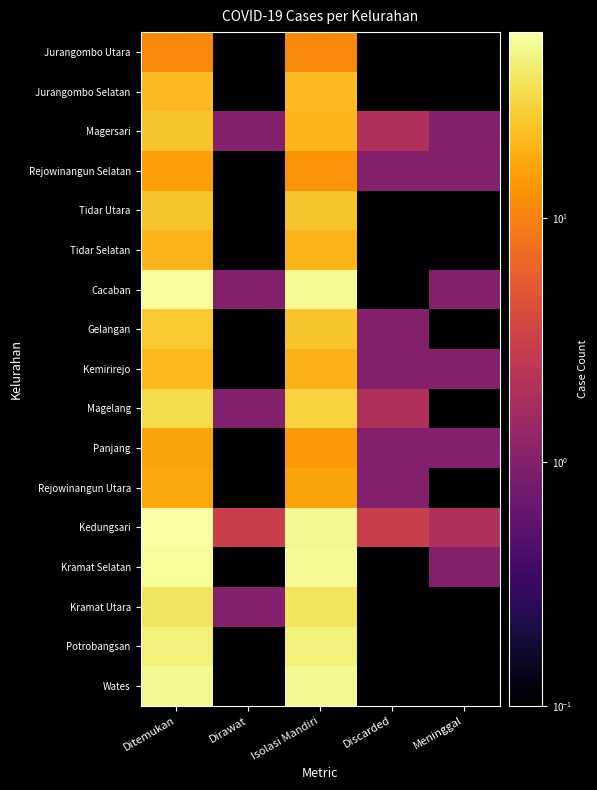

Reading left to right, list all the values displayed in this chart.

Jurangombo Utara: Ditemukan=11.0	Dirawat=0.1	Isolasi Mandiri=11.0	Discarded=0.1	Meninggal=0.1
Jurangombo Selatan: Ditemukan=22.0	Dirawat=0.1	Isolasi Mandiri=22.0	Discarded=0.1	Meninggal=0.1
Magersari: Ditemukan=24.0	Dirawat=1.0	Isolasi Mandiri=20.0	Discarded=2.0	Meninggal=1.0
Rejowinangun Selatan: Ditemukan=15.0	Dirawat=0.1	Isolasi Mandiri=13.0	Discarded=1.0	Meninggal=1.0
Tidar Utara: Ditemukan=24.0	Dirawat=0.1	Isolasi Mandiri=24.0	Discarded=0.1	Meninggal=0.1
Tidar Selatan: Ditemukan=20.0	Dirawat=0.1	Isolasi Mandiri=20.0	Discarded=0.1	Meninggal=0.1
Cacaban: Ditemukan=54.0	Dirawat=1.0	Isolasi Mandiri=52.0	Discarded=0.1	Meninggal=1.0
Gelangan: Ditemukan=25.0	Dirawat=0.1	Isolasi Mandiri=24.0	Discarded=1.0	Meninggal=0.1
Kemirirejo: Ditemukan=21.0	Dirawat=0.1	Isolasi Mandiri=19.0	Discarded=1.0	Meninggal=1.0
Magelang: Ditemukan=32.0	Dirawat=1.0	Isolasi Mandiri=29.0	Discarded=2.0	Meninggal=0.1
Panjang: Ditemukan=16.0	Dirawat=0.1	Isolasi Mandiri=14.0	Discarded=1.0	Meninggal=1.0
Rejowinangun Utara: Ditemukan=17.0	Dirawat=0.1	Isolasi Mandiri=16.0	Discarded=1.0	Meninggal=0.1
Kedungsari: Ditemukan=58.0	Dirawat=3.0	Isolasi Mandiri=50.0	Discarded=3.0	Meninggal=2.0
Kramat Selatan: Ditemukan=53.0	Dirawat=0.1	Isolasi Mandiri=52.0	Discarded=0.1	Meninggal=1.0
Kramat Utara: Ditemukan=38.0	Dirawat=1.0	Isolasi Mandiri=37.0	Discarded=0.1	Meninggal=0.1
Potrobangsan: Ditemukan=44.0	Dirawat=0.1	Isolasi Mandiri=44.0	Discarded=0.1	Meninggal=0.1
Wates: Ditemukan=51.0	Dirawat=0.1	Isolasi Mandiri=51.0	Discarded=0.1	Meninggal=0.1